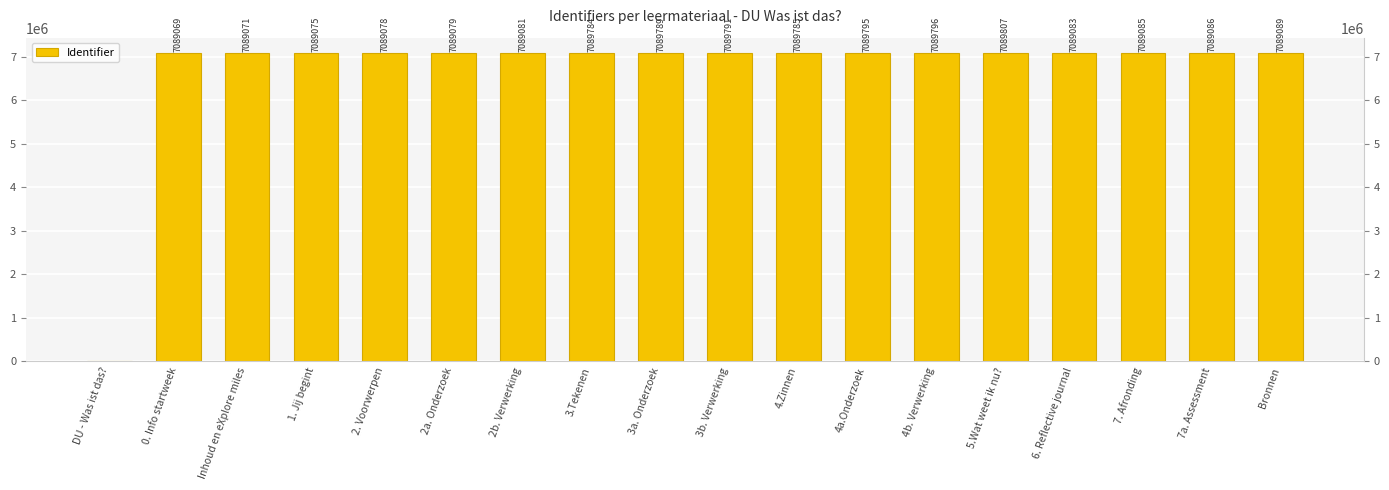

What is the label of the 4th bar from the left?

1. Jij begint